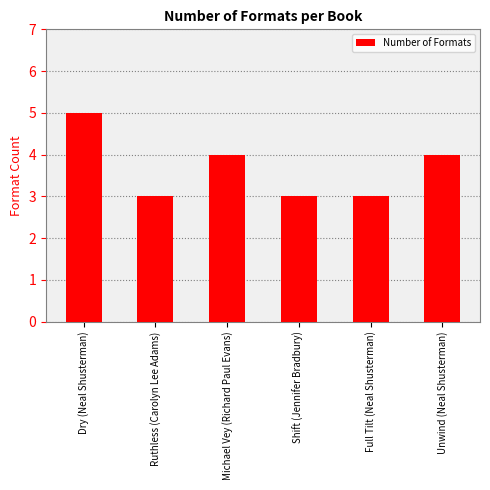

How many series are shown in this chart?

1